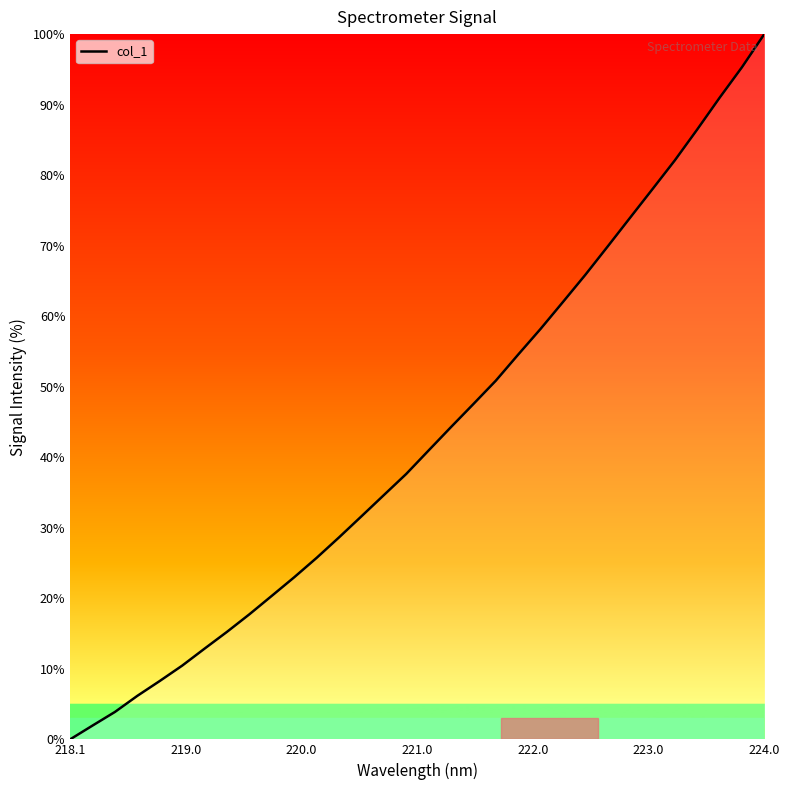

How many data points are less than 40?

16